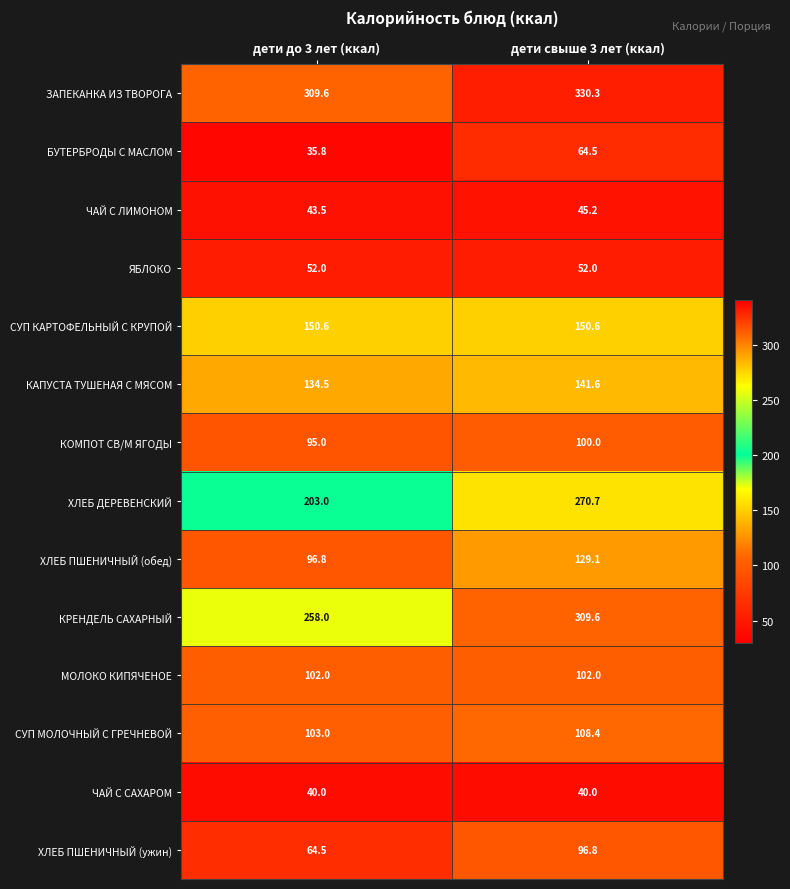

At which category is the sum across all series the highest?

дети свыше 3 лет (ккал)